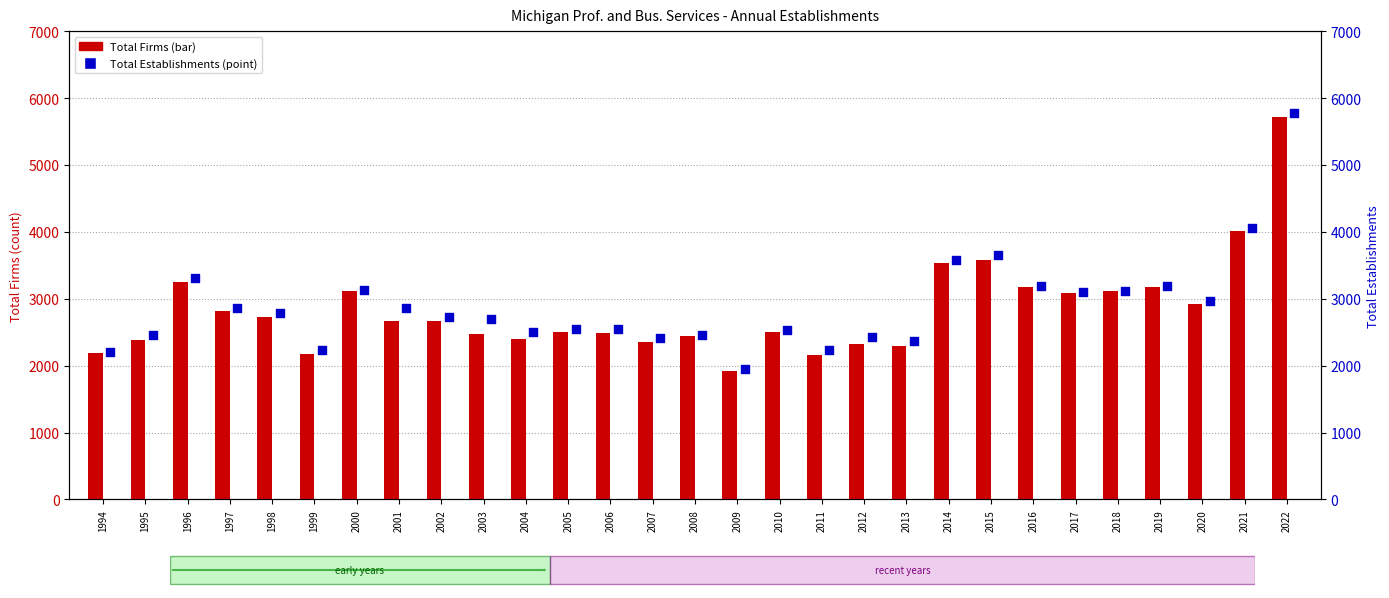

Which series has the largest total across all categories?

Total Establishments